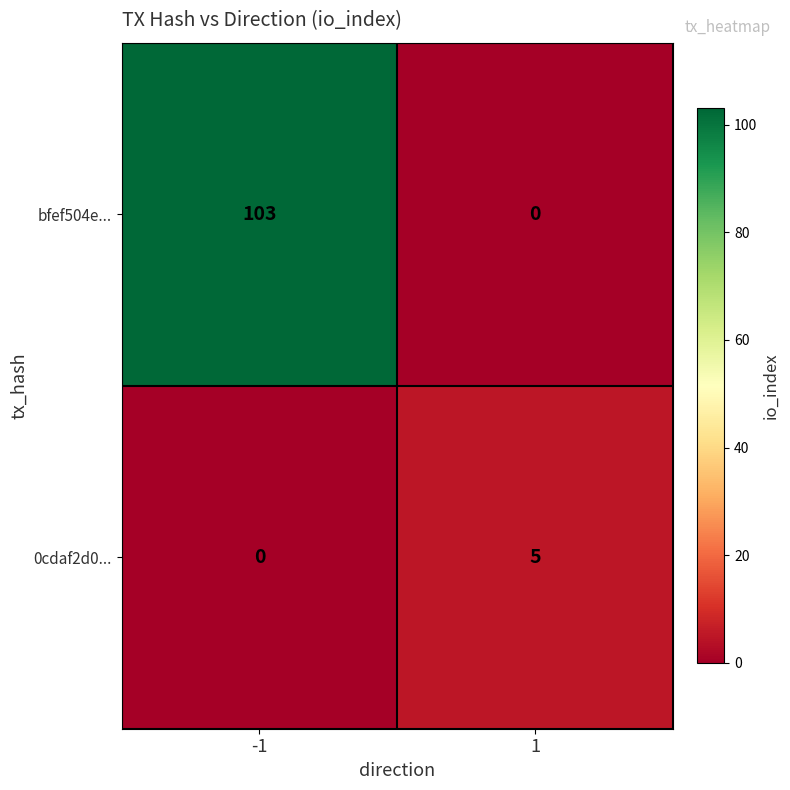

The 0cdaf2d0... series shows 5 at 1. True or false?

True